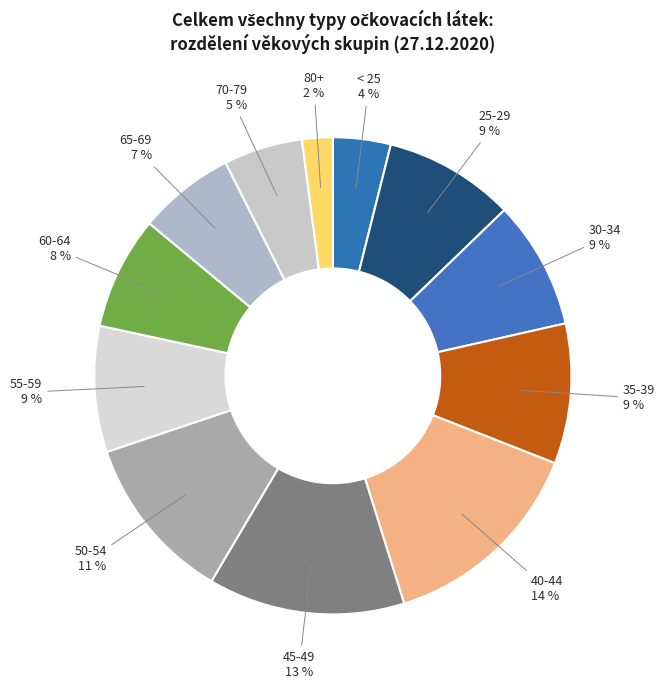

Does 60-64 represent more than half of the total?

No